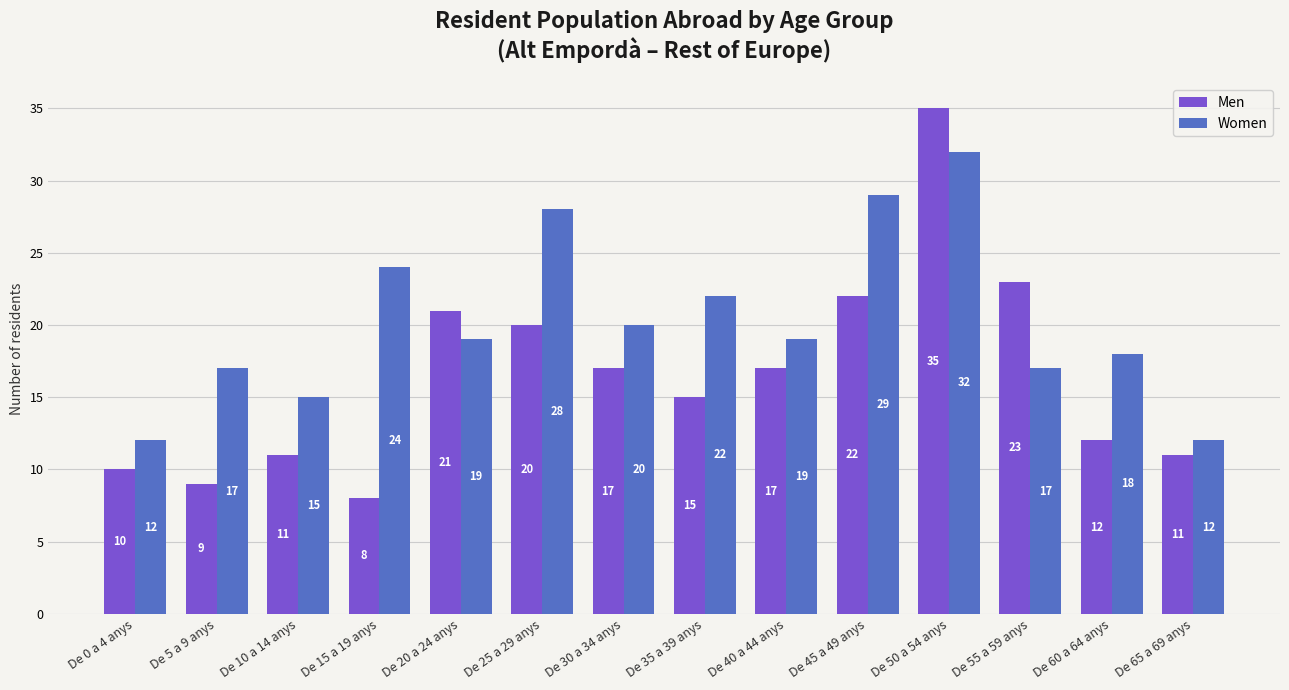

Reading left to right, list all the values displayed in this chart.

Men: 10	9	11	8	21	20	17	15	17	22	35	23	12	11
Women: 12	17	15	24	19	28	20	22	19	29	32	17	18	12